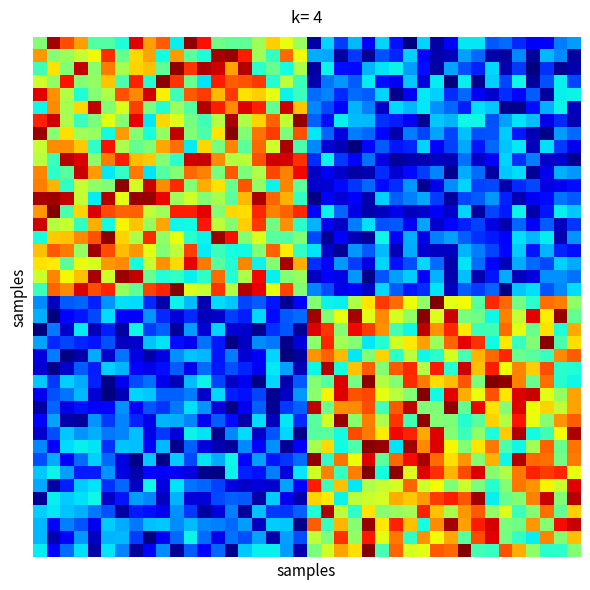

Which category has the highest value across all series?

24